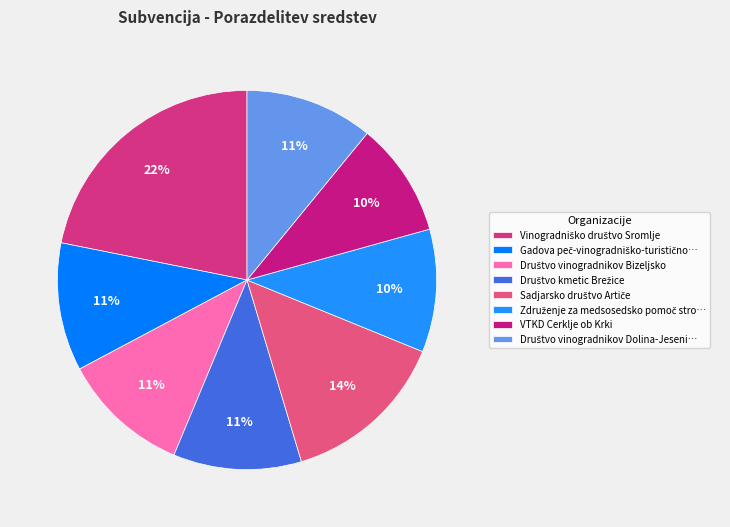

Does any single category account for the majority?

No